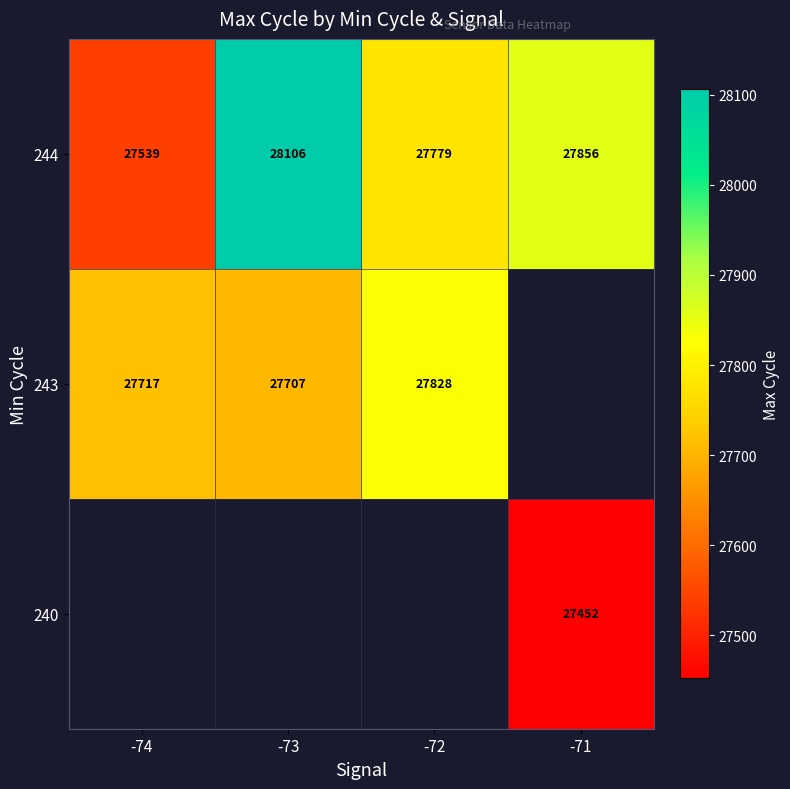

List the labels in order of 244 value, largest first.

-73, -71, -72, -74